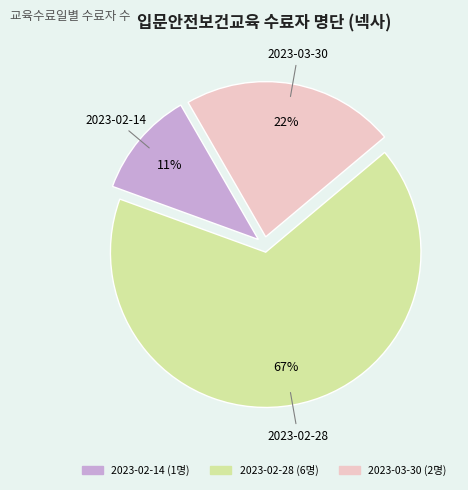

Do 2023-03-30 and 2023-02-14 together represent more than half of the pie?

No